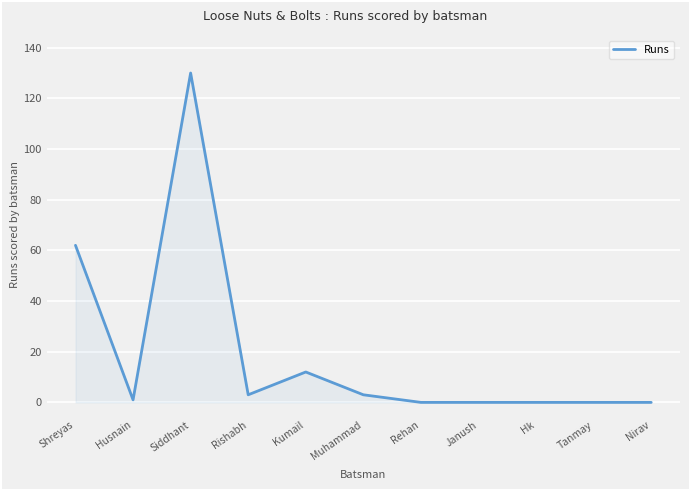

How many distinct data groups are displayed?

1